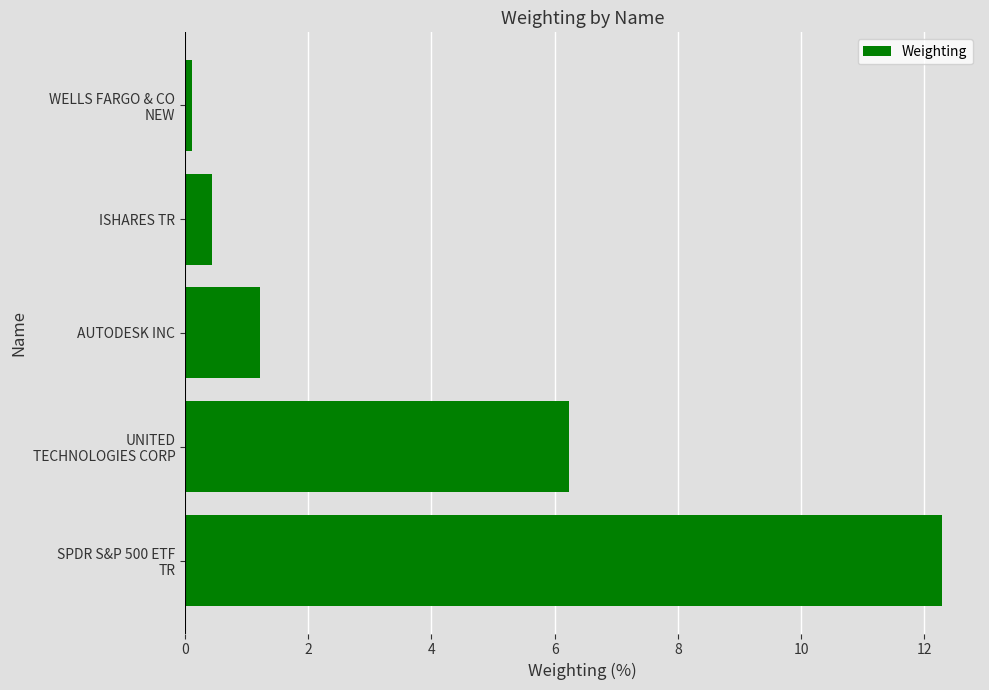

What is the difference between the maximum and second lowest values?

11.8